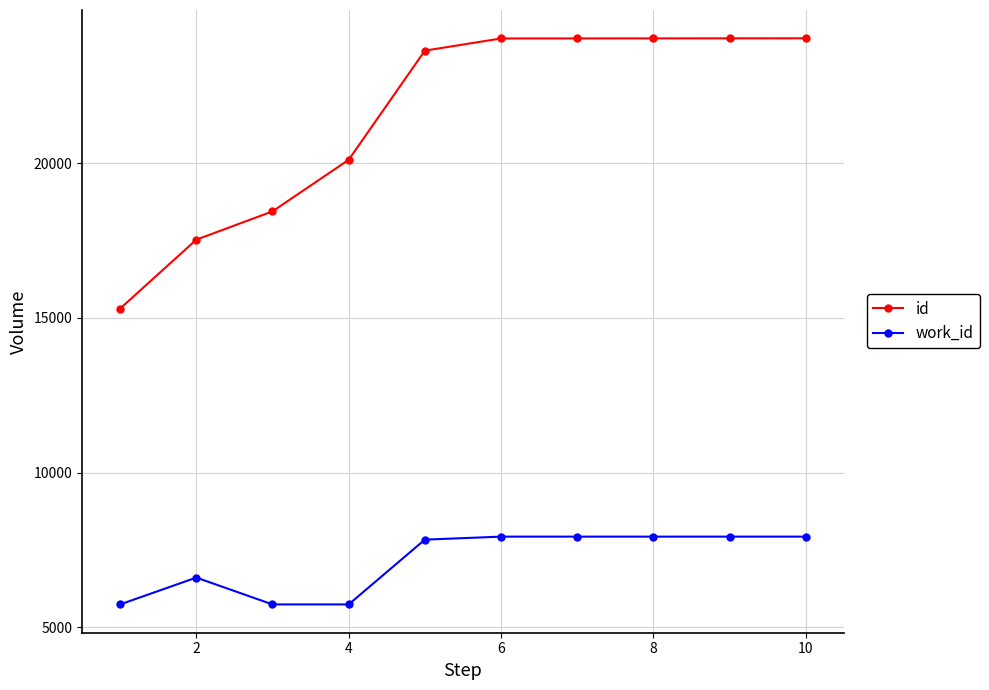

At how many categories does at least one series exceed 11687?

10